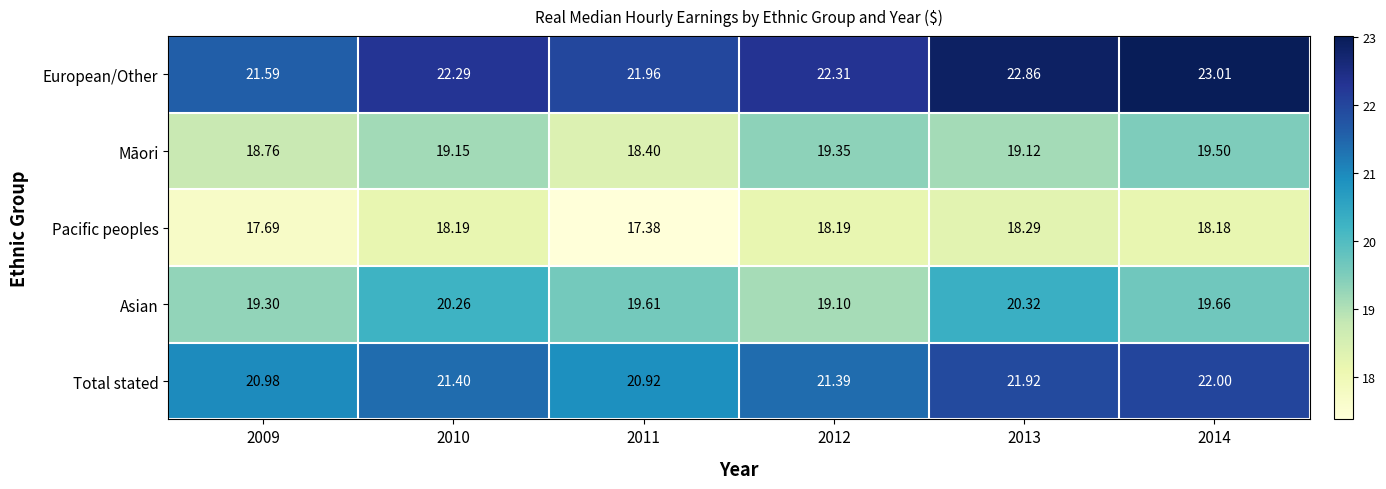

Which series has the largest range (max minus min)?

European/Other